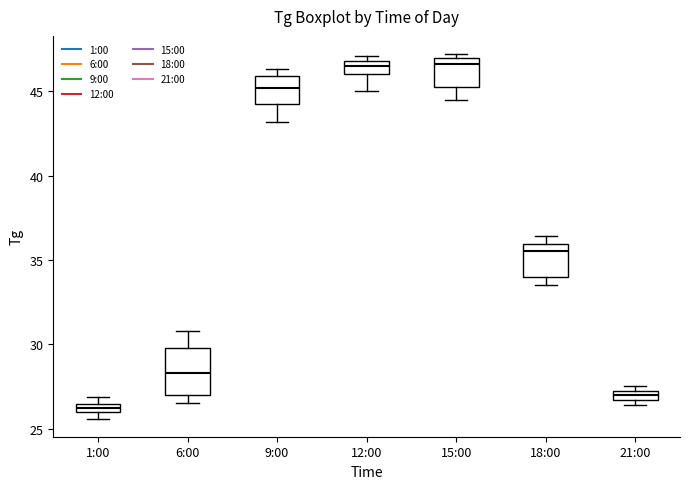

Which box is the tallest, from its lower edge to its upper edge?

6:00